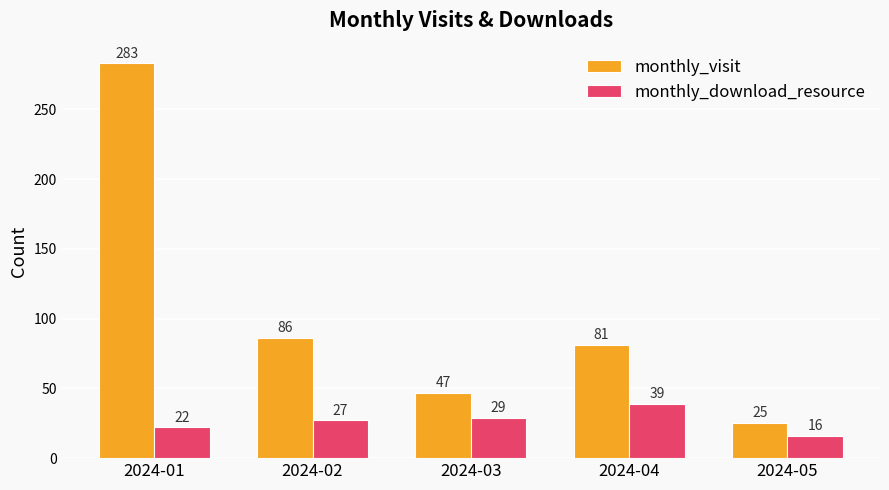

What is the sum of all monthly_visit values?

522